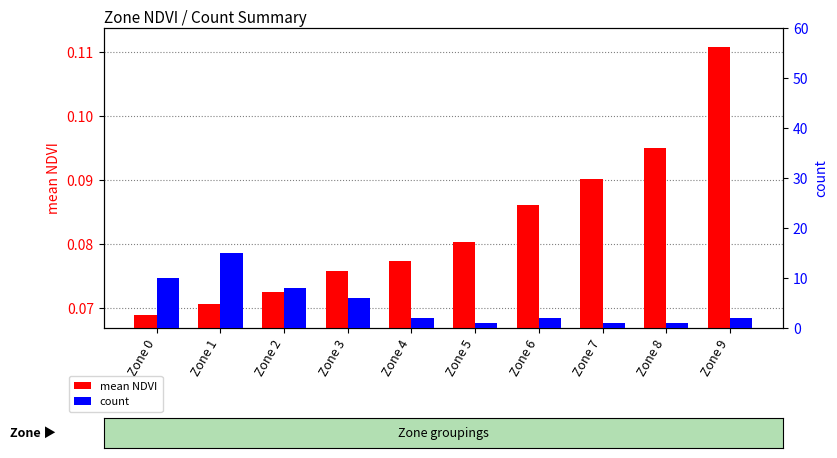

What is the sum of all mean NDVI values?

0.8